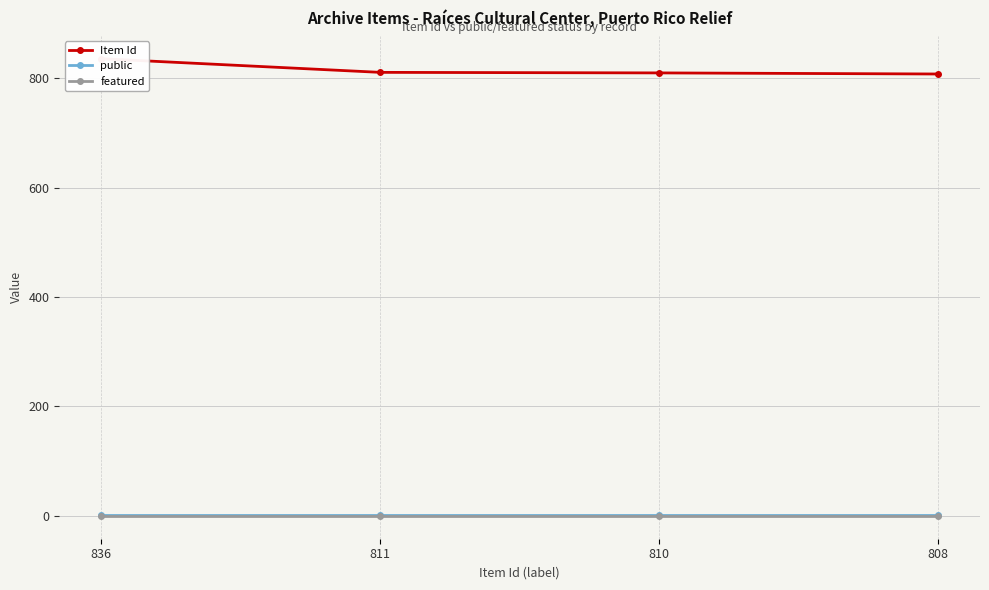

What is the value of the public point at the 4th from the left?

1